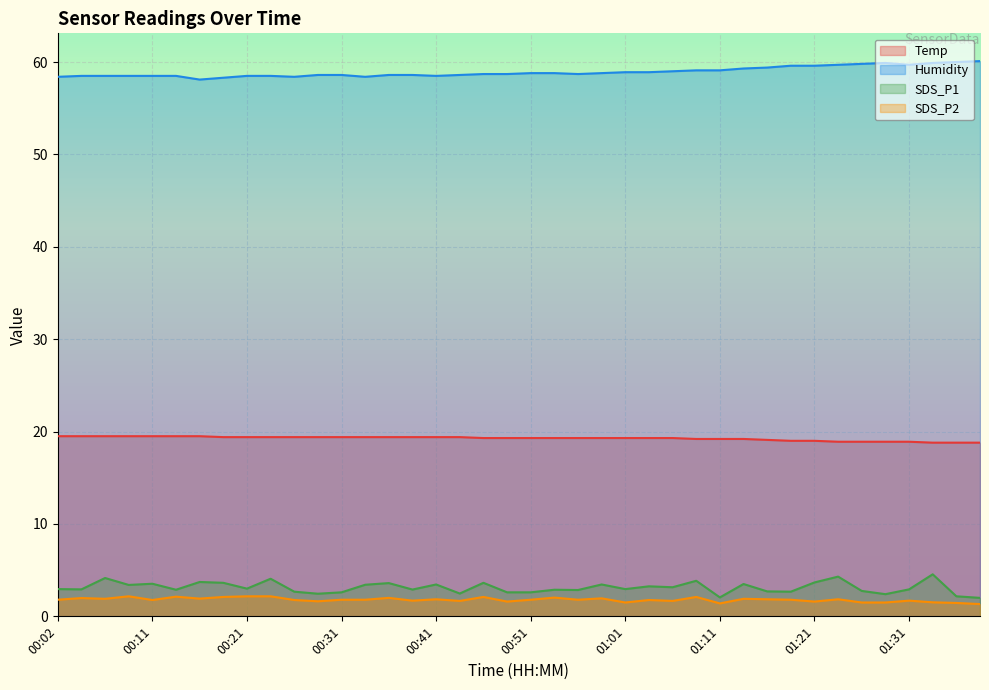

True or false: SDS_P2 and Humidity cross at least once.

False